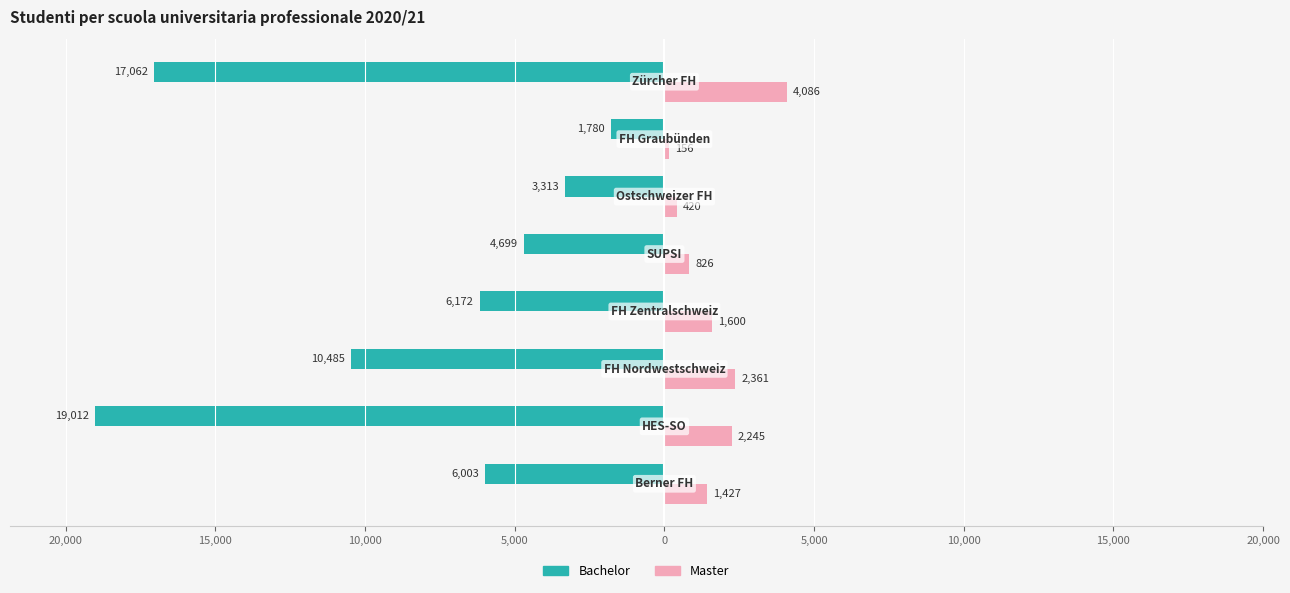

What is the difference between the maximum and minimum values in the Bachelor series?

17232